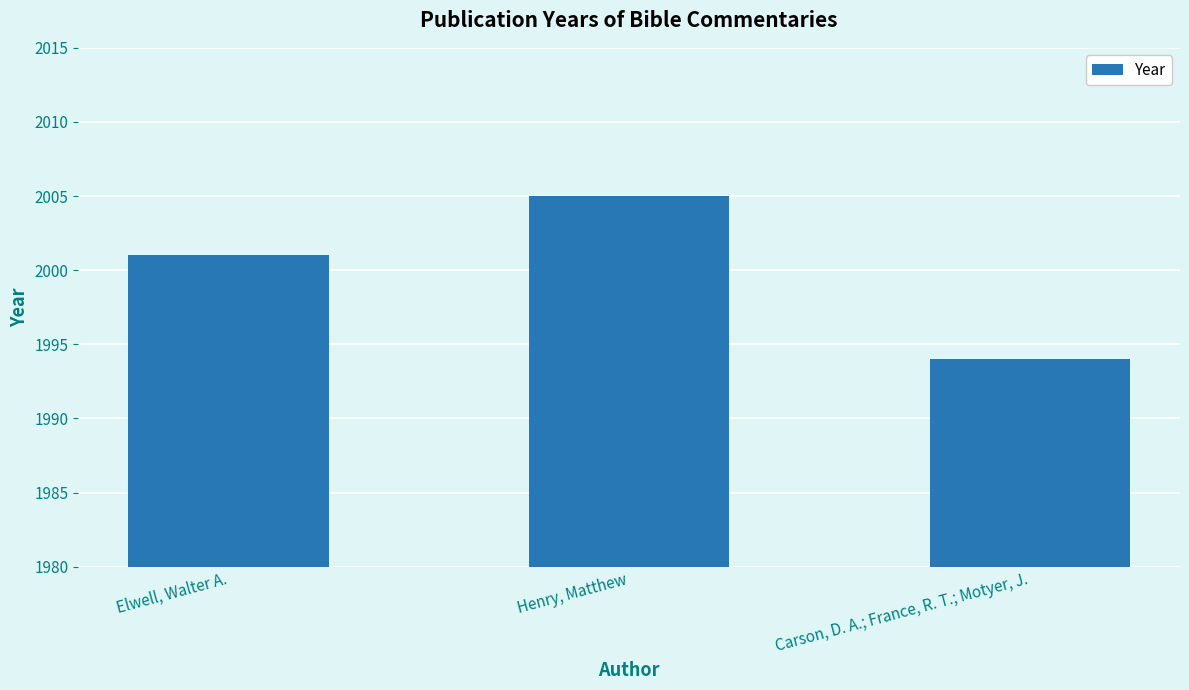

Approximately how many times larger is the value at Henry, Matthew compared to Elwell, Walter A.?

1.0